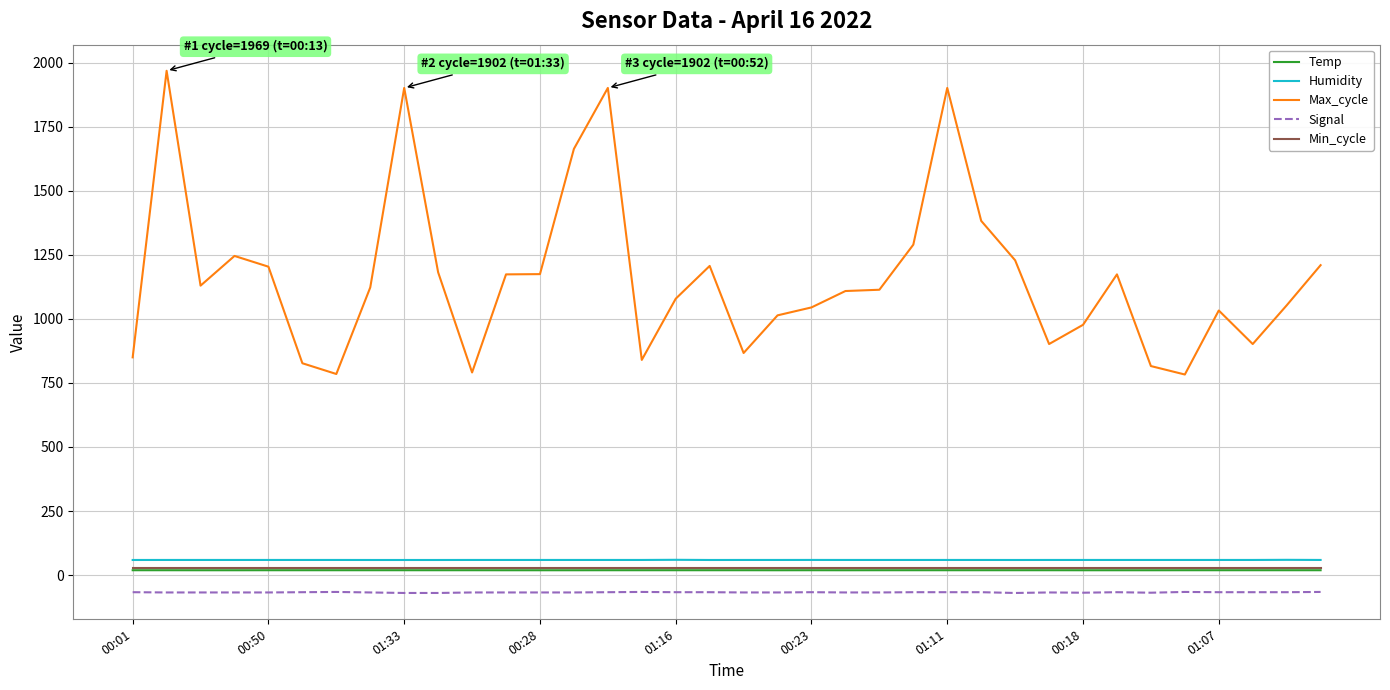

Which series has the largest total across all categories?

Max_cycle